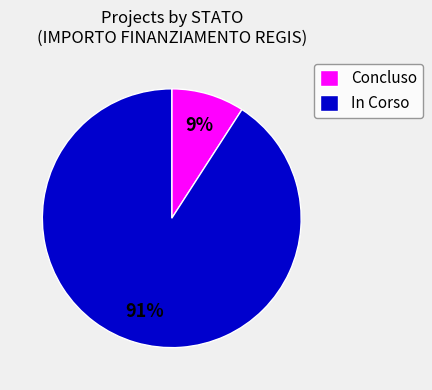

Rank the categories by value from lowest to highest.

Concluso, In Corso